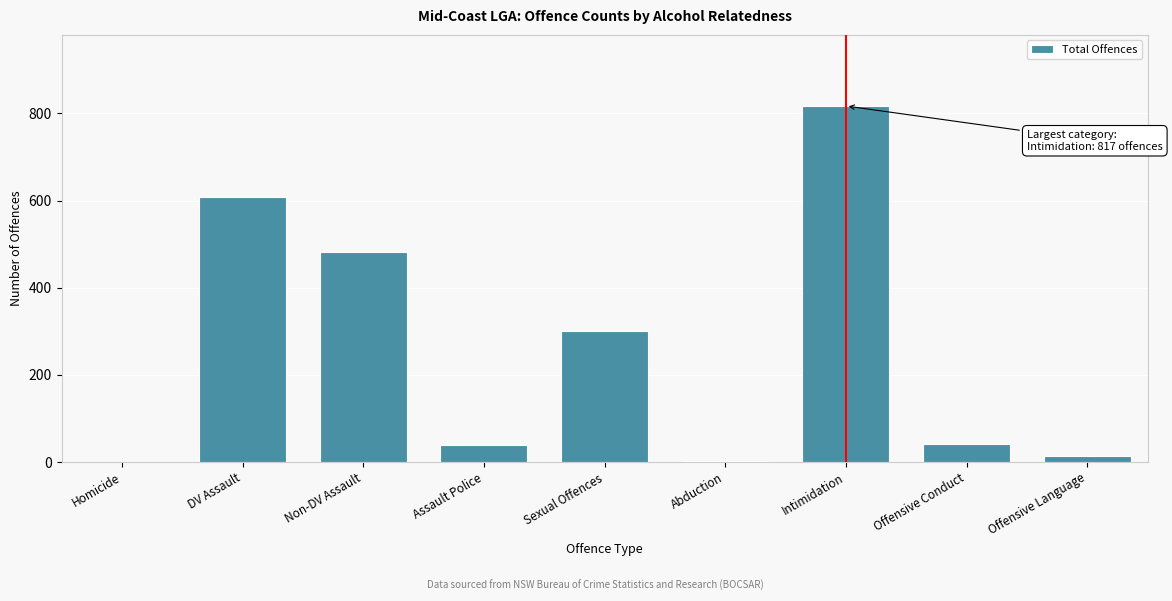

What is the sum of the values at Intimidation and Offensive Conduct?

858